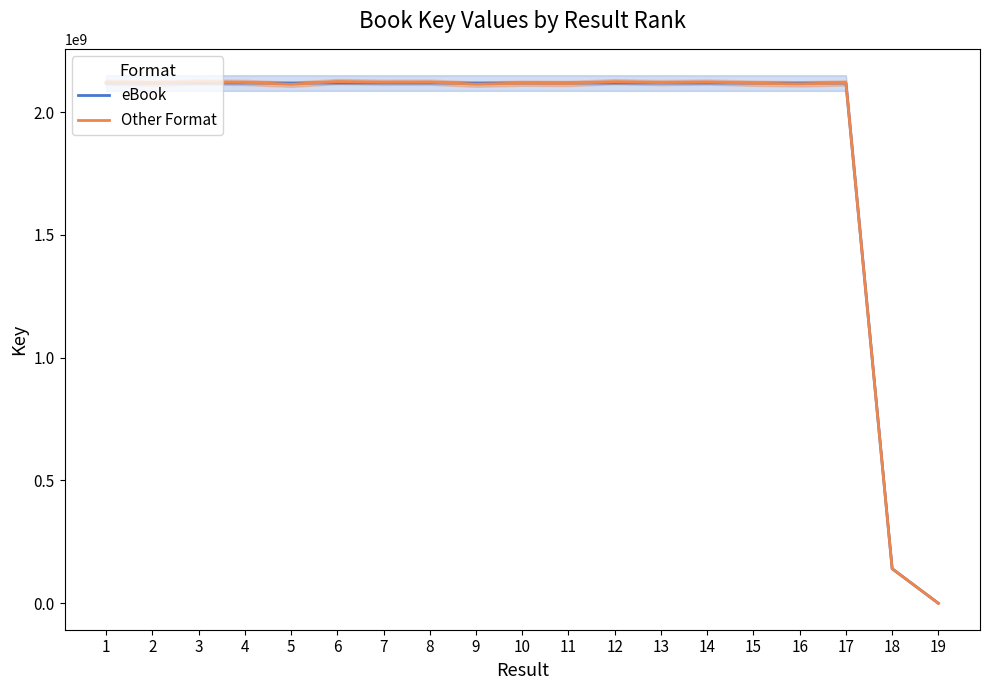

What is the lowest value of the Other Format series?

5019.8